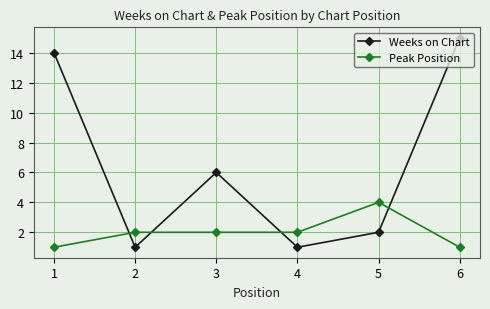

Reading left to right, transcribe all the data shown in this chart.

Weeks on Chart: 14	1	6	1	2	15
Peak Position: 1	2	2	2	4	1